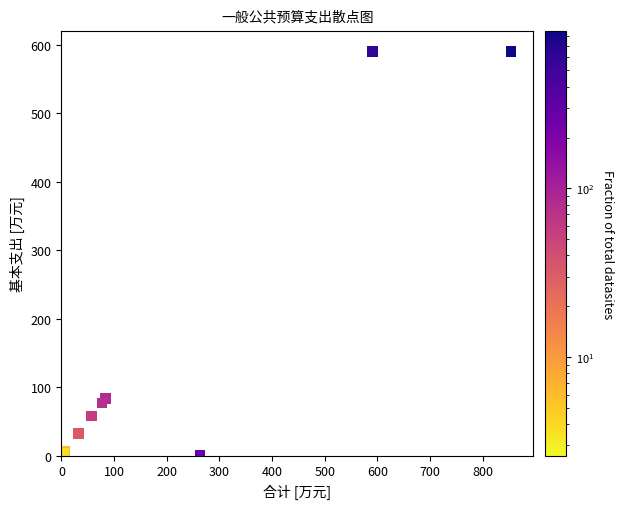

What Y value in the scatter plot is closest to 295?

83.3